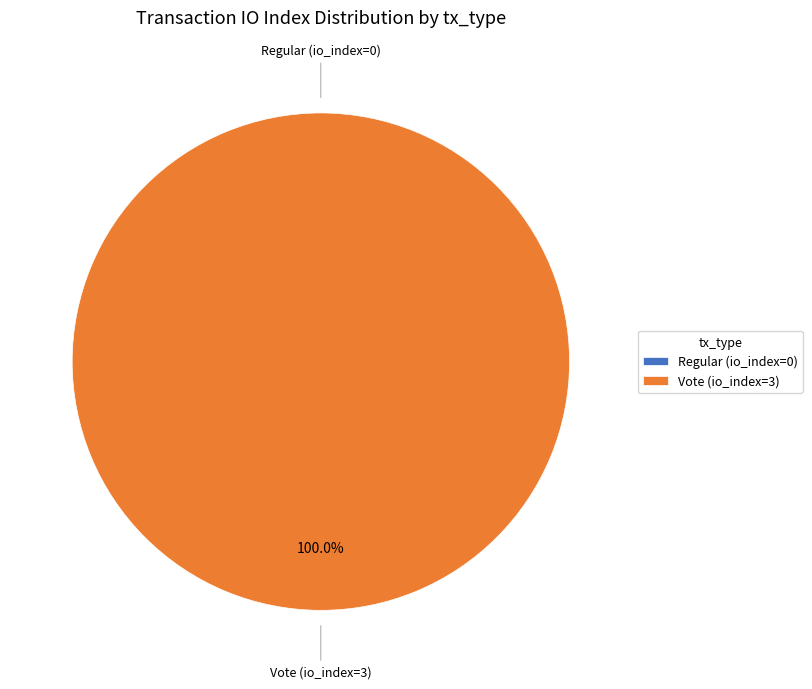

Is it true that Regular (io_index=0) is 0% of the pie?

True